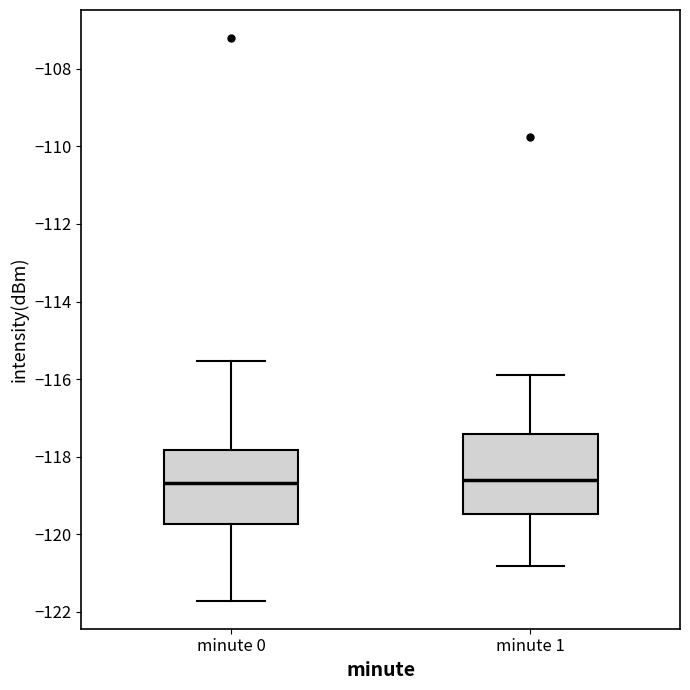

Where does the median line of the box for minute 1 sit on the y-axis? The values are not printed on the chart, so give them approximately, as read against the axis.

-118.6